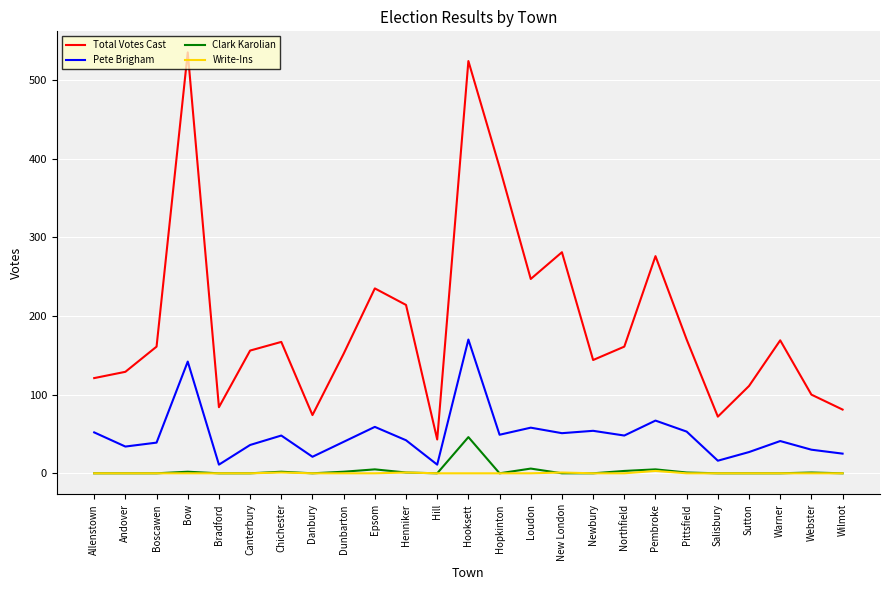

At which category does Pete Brigham reach its first local valley?

Andover